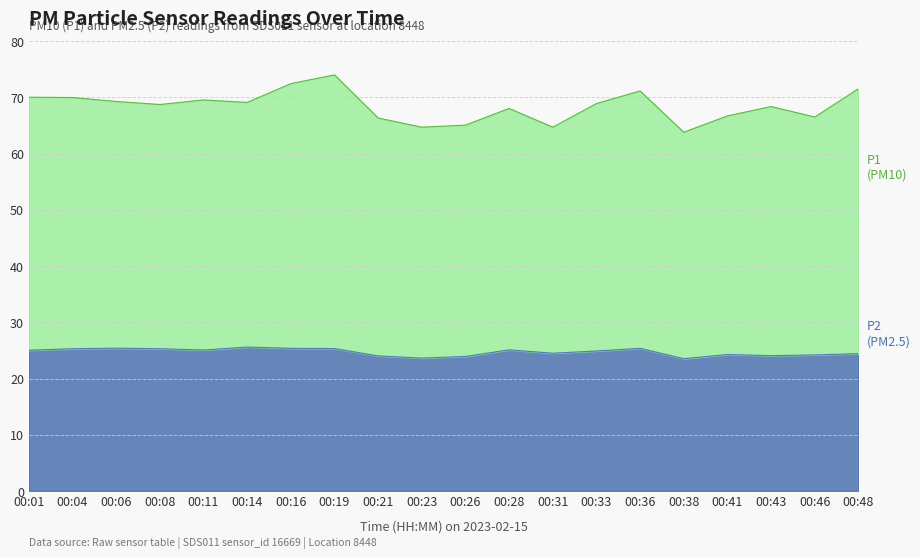

How many interior local peaks does the P2 series have?

5